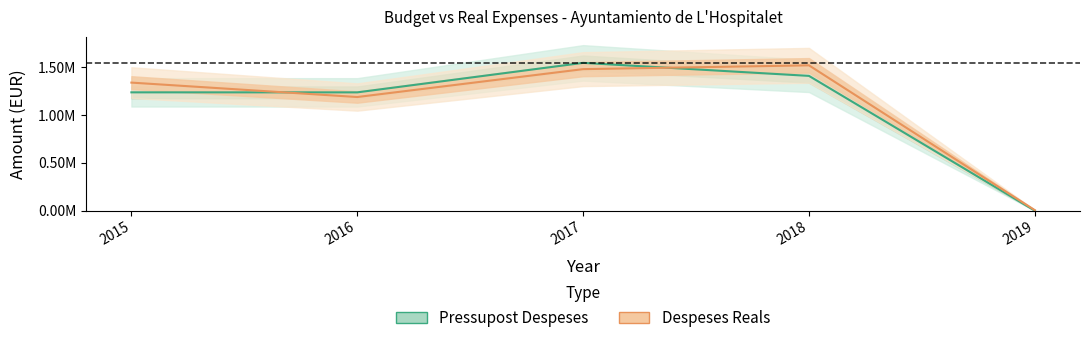

At which category does Despeses Reals reach its first local peak?

2018